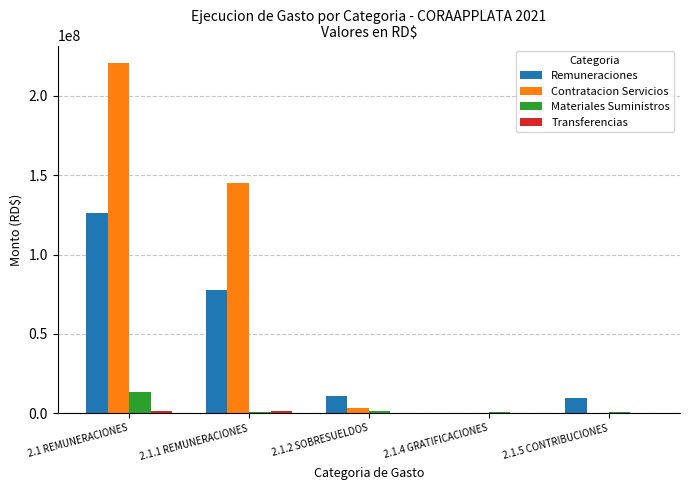

Does the chart contain stacked bars?

No